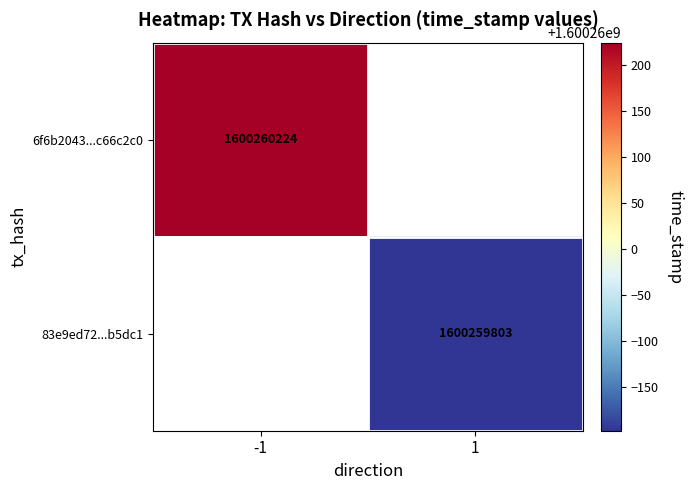

Which series has the widest spread of values?

6f6b204399293e4b334c42c9325aa4ddc66c2c0